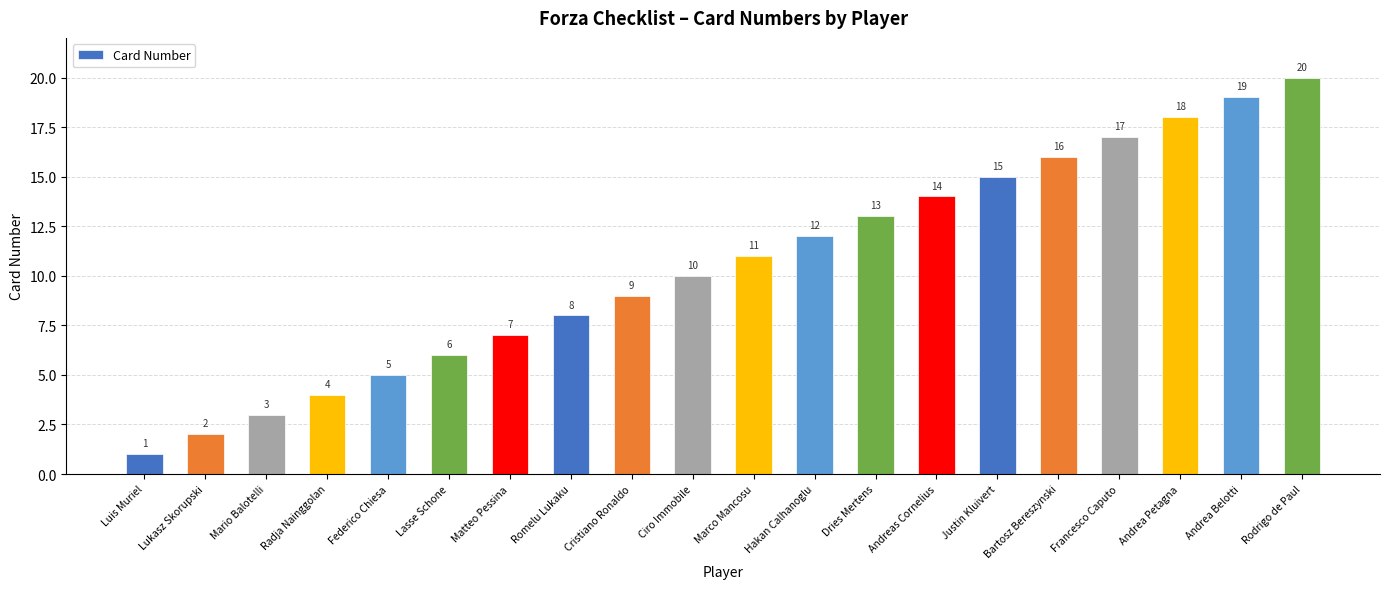

At which category does the chart reach its peak across all series?

Rodrigo de Paul